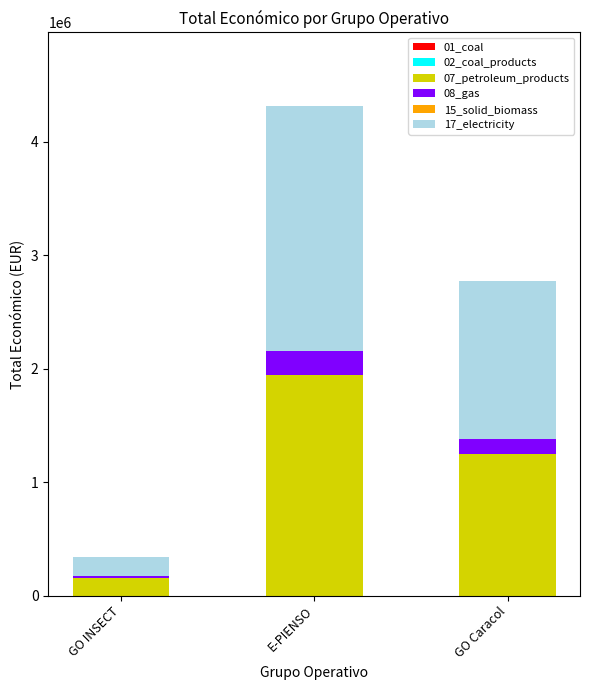

What is the total value across all series at E-PIENSO?

4316373.0